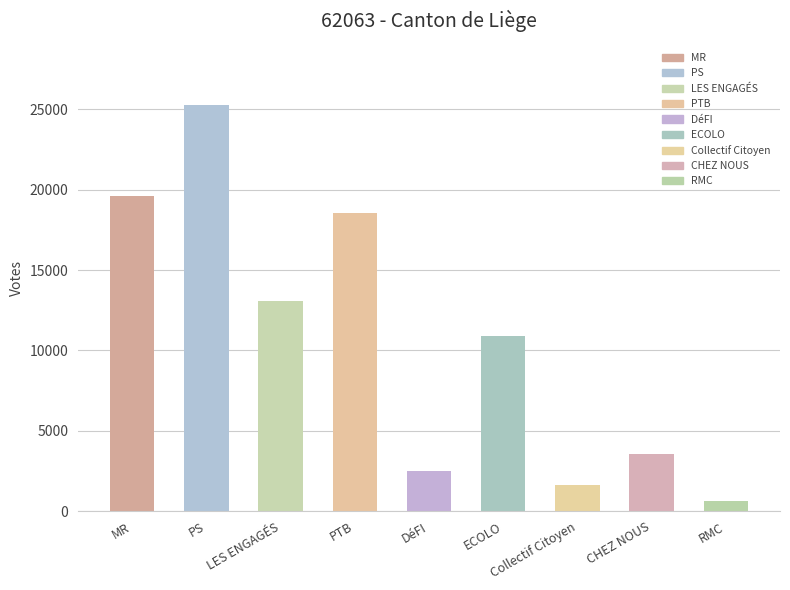

What is the greatest value displayed?

25277